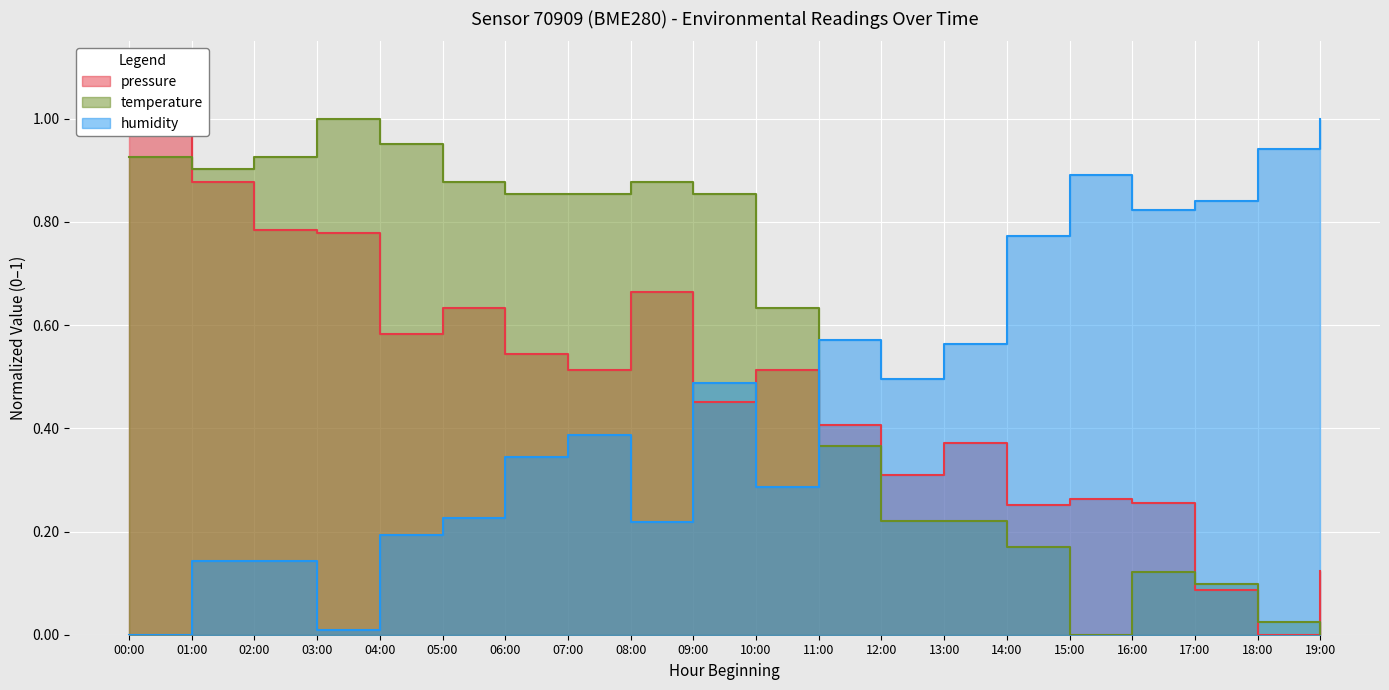

What are all the series names shown in the legend?

pressure, temperature, humidity